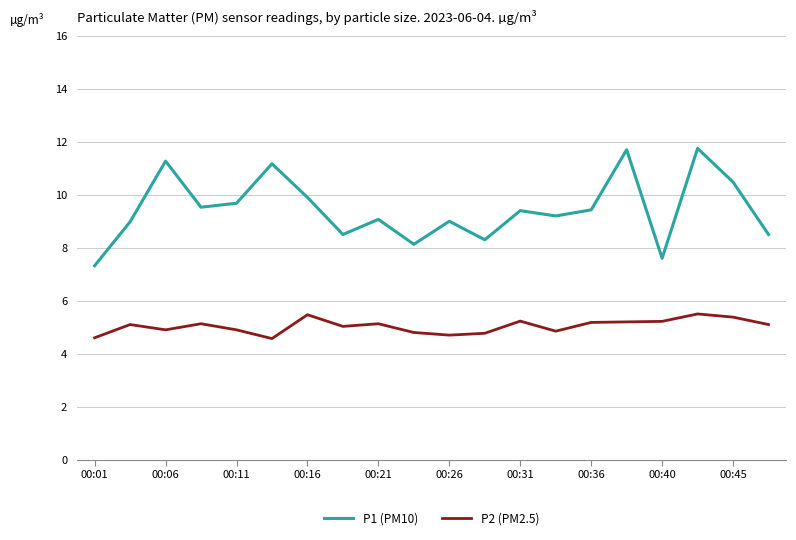

Which series has the largest total across all categories?

P1 (PM10)